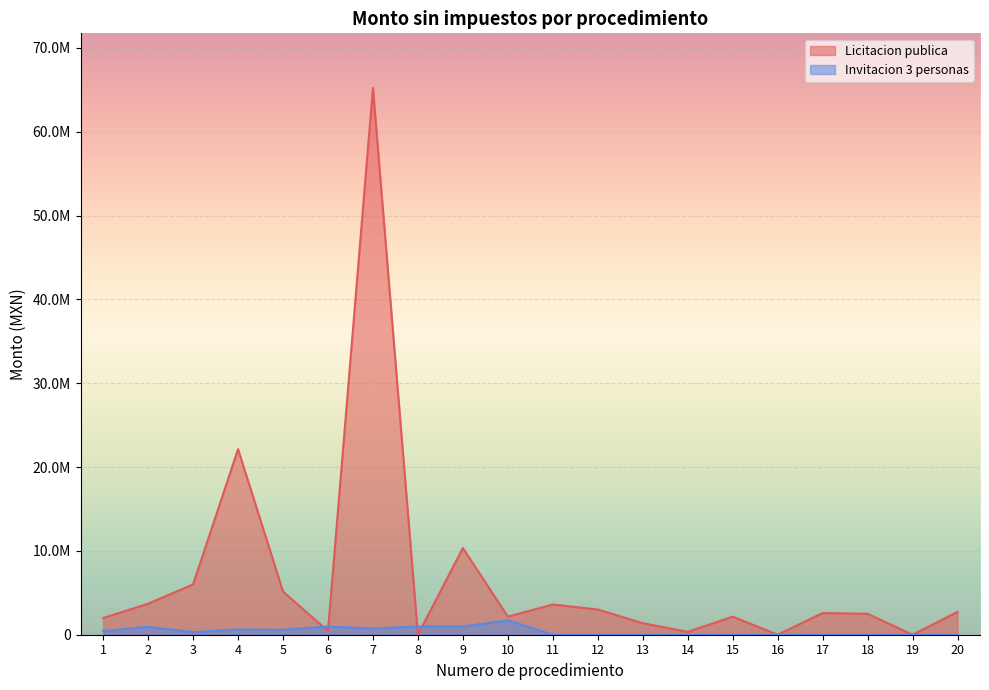

Reading left to right, what are all the values shown in this chart?

Licitacion publica: 1=1989888.0	2=3701727.0	3=6004884.9	4=22135148.3	5=5154582.0	6=430622.0	7=65215485.0	8=0.0	9=10344826.7	10=2155106.6	11=3602173.4	12=3010000.0	13=1375558.1	14=341955.5	15=2155296.6	16=0.0	17=2586206.9	18=2496130.1	19=0.0	20=2725348.8
Invitacion 3 personas: 1=413584.1	2=945407.0	3=303500.0	4=624722.5	5=572000.0	6=984500.0	7=738095.5	8=981229.8	9=974137.2	10=1725280.8	11=0.0	12=0.0	13=0.0	14=0.0	15=0.0	16=0.0	17=0.0	18=0.0	19=0.0	20=0.0